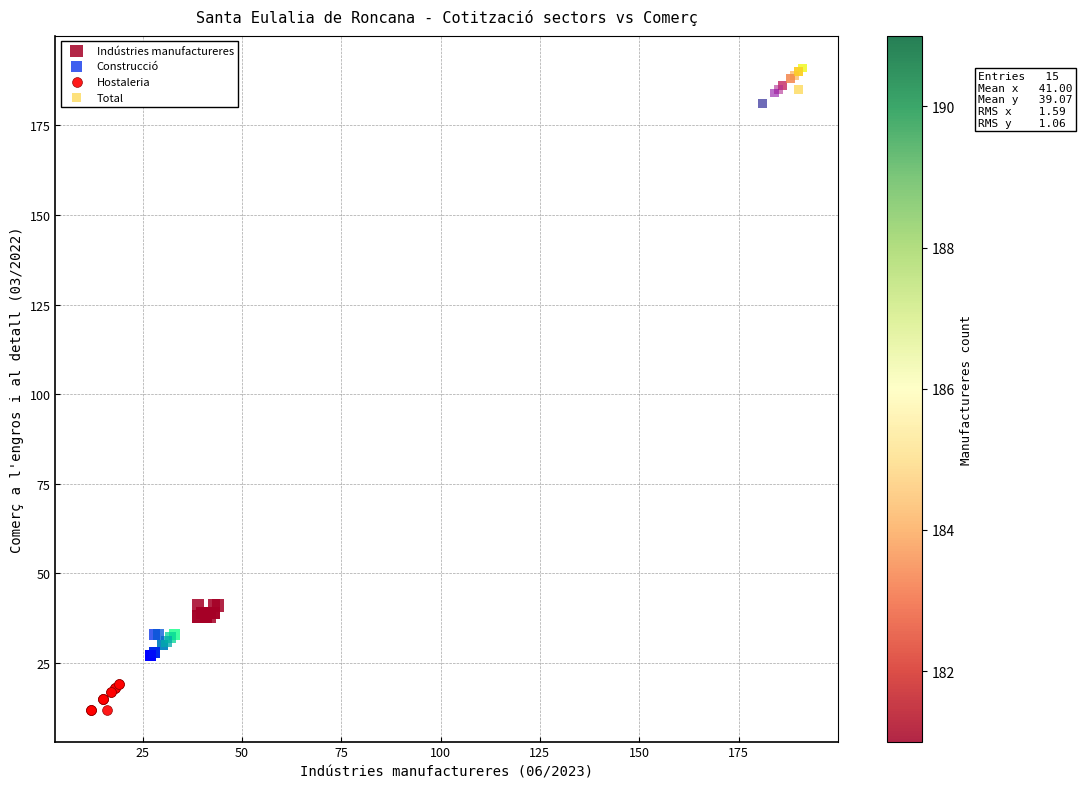

Which series has the largest Y range (max minus min)?

Total